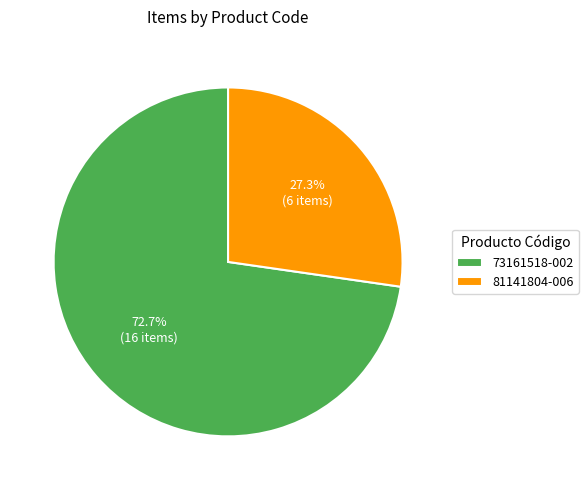

The 73161518-002 slice represents 84% of the pie. True or false?

False